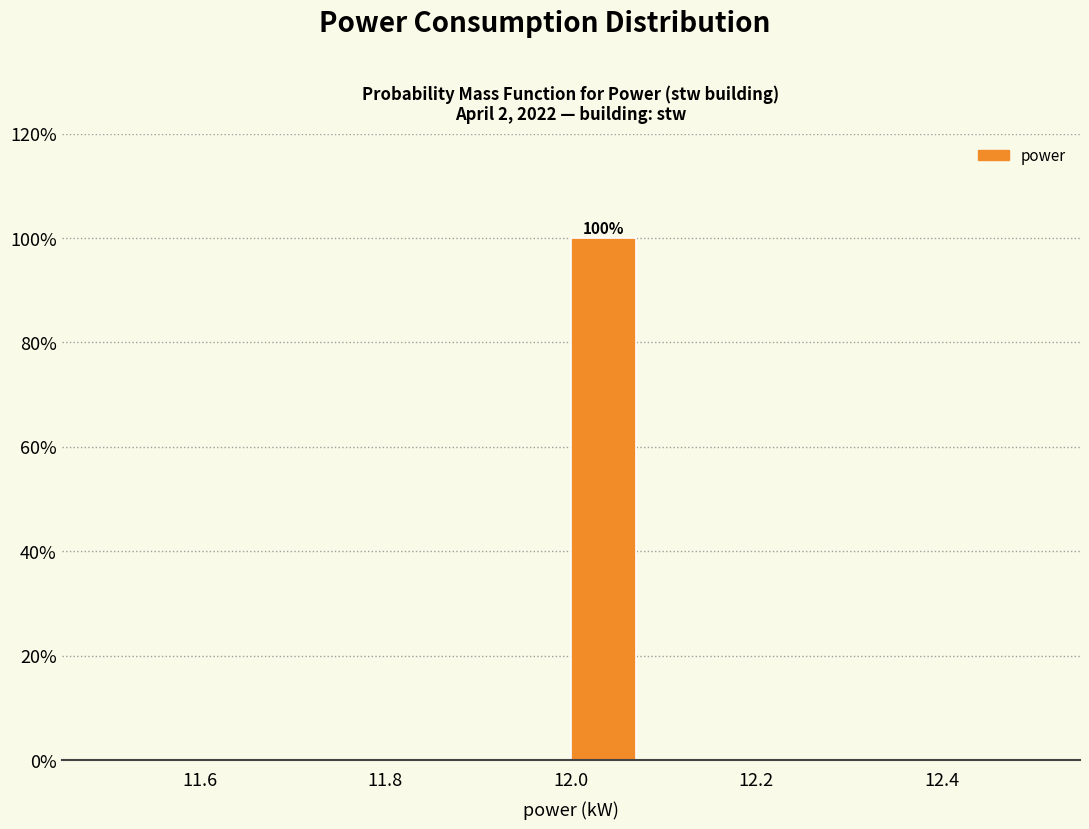

Around what value on the x-axis is the tallest bar? Give the approximate position of its centre, as read against the axis.

12.04